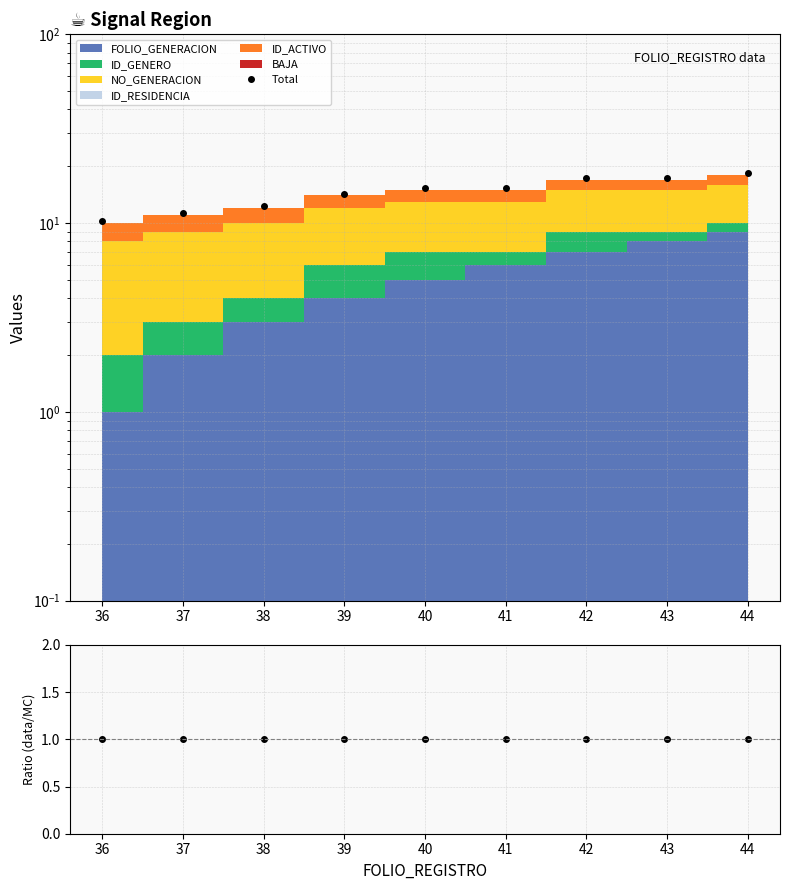

True or false: ratio has a value of 1.7 at 38.

False